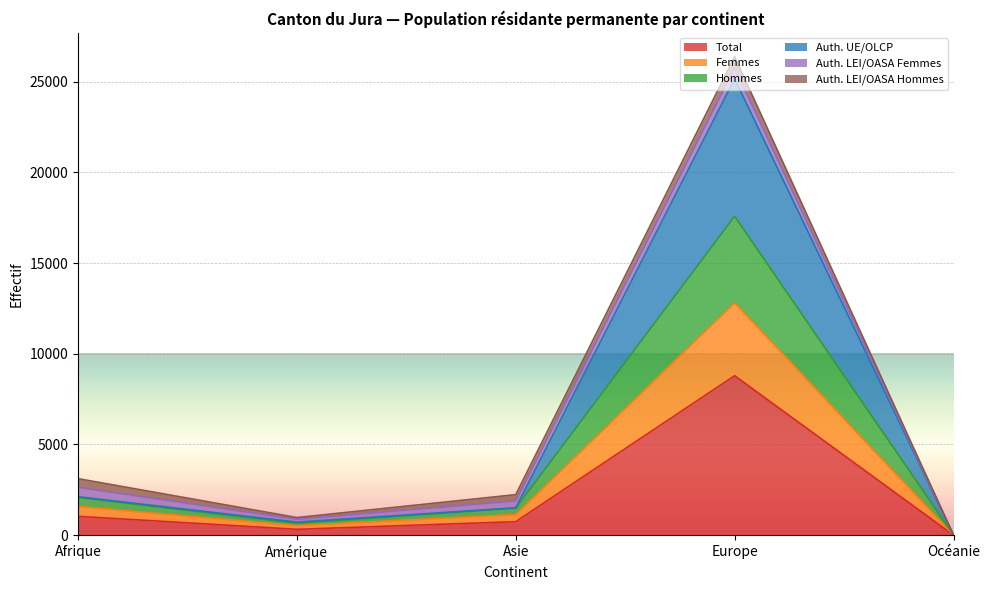

What is the maximum value for Auth. UE/OLCP?

25159